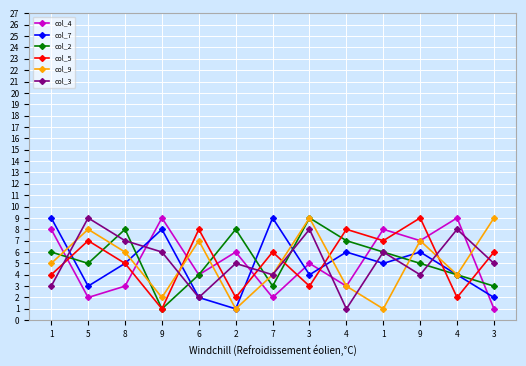

How many lines are shown in the chart?

6